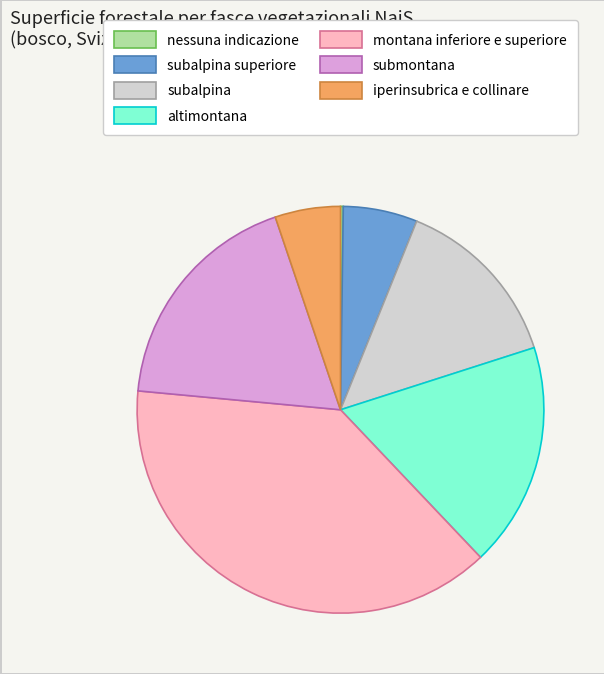

Which category has the biggest portion of the pie?

montana inferiore e superiore